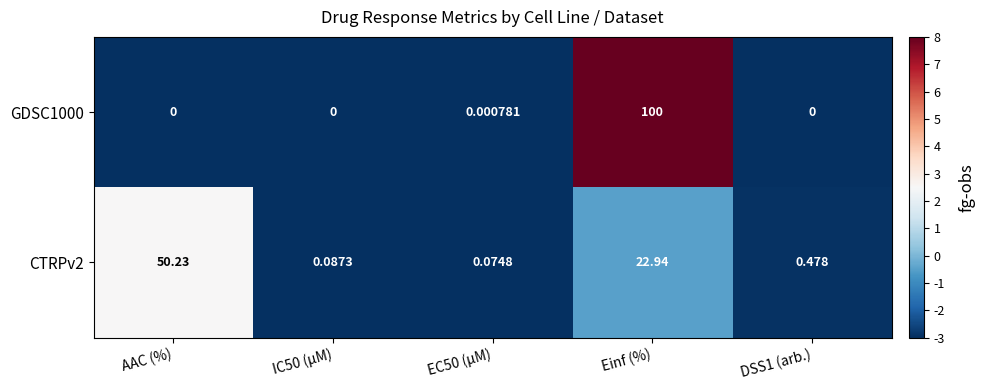

List the series in order of their overall mean, lowest first.

CTRPv2, GDSC1000